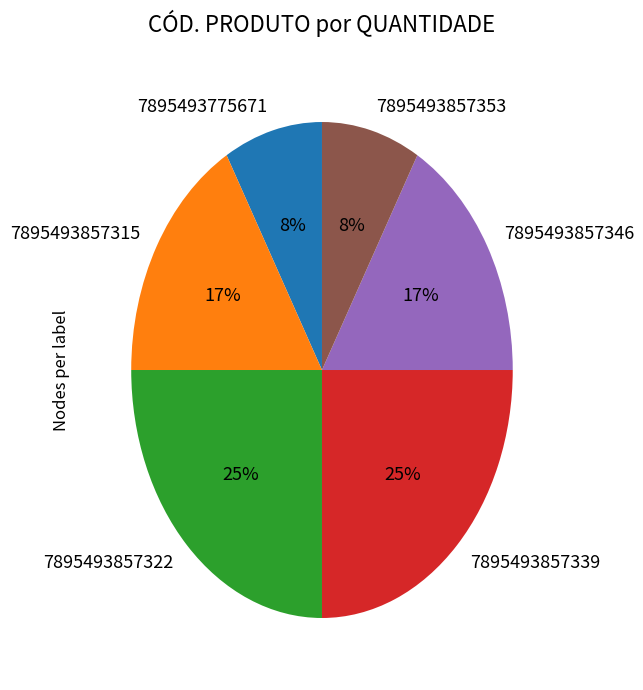

Combined, do 7895493857353 and 7895493857315 account for over 50%?

No